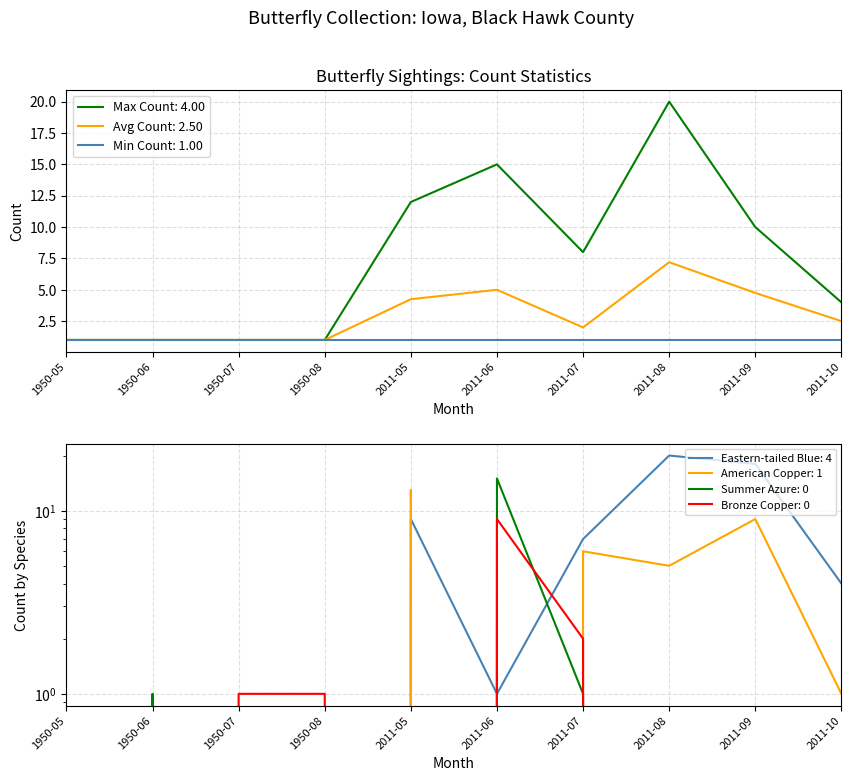

The Avg Count: 2.50 series shows 2.5 at 2011-10. True or false?

True